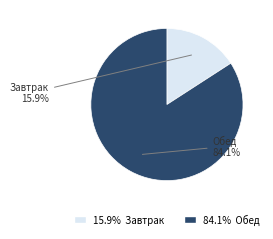

Is there a majority slice in this chart?

Yes